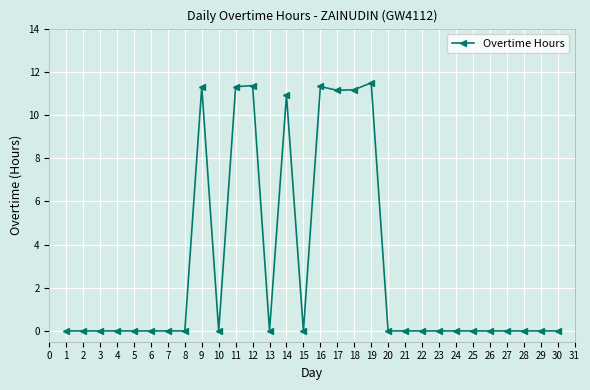

What is the sum of the values at 1 and 19?

11.5